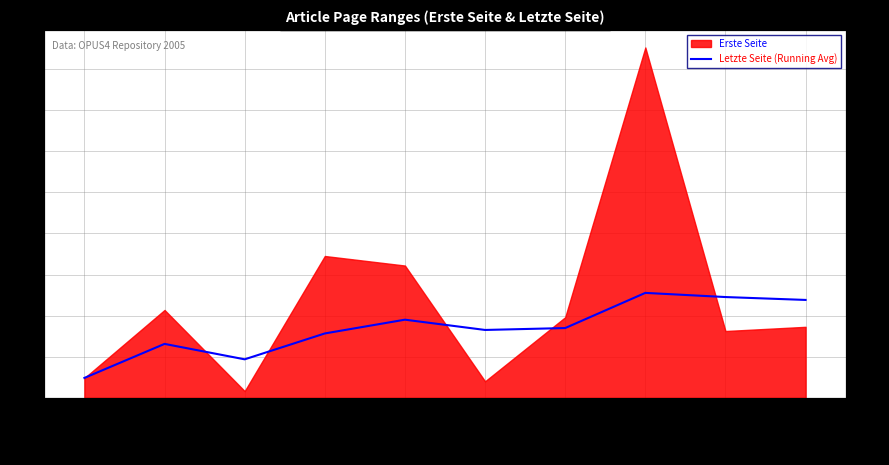

What is the label of the 4th point from the left?

OPUS4-2934